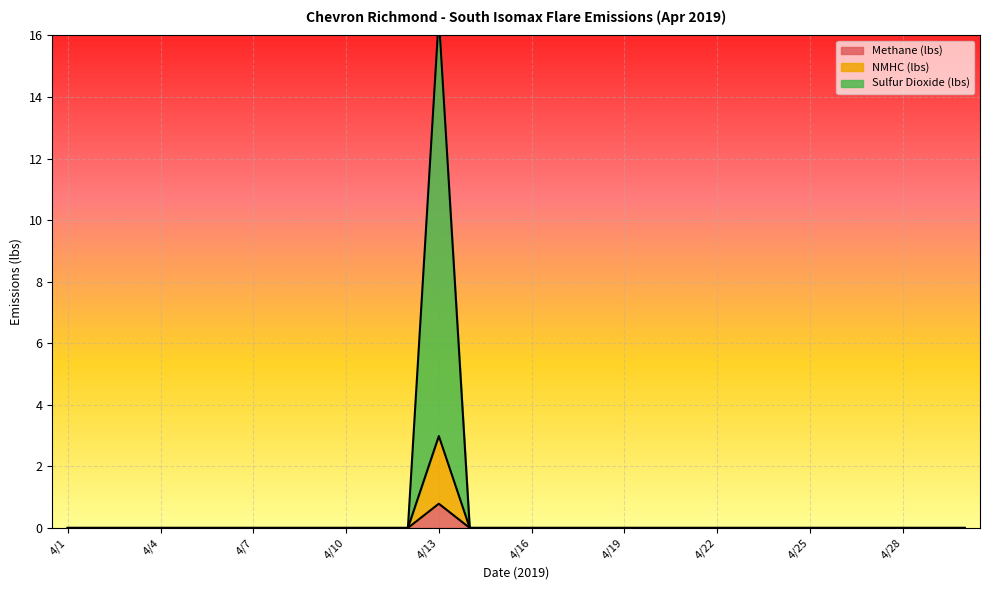

Between 4/16 and 4/26, which series saw the biggest shift?

Methane (lbs)